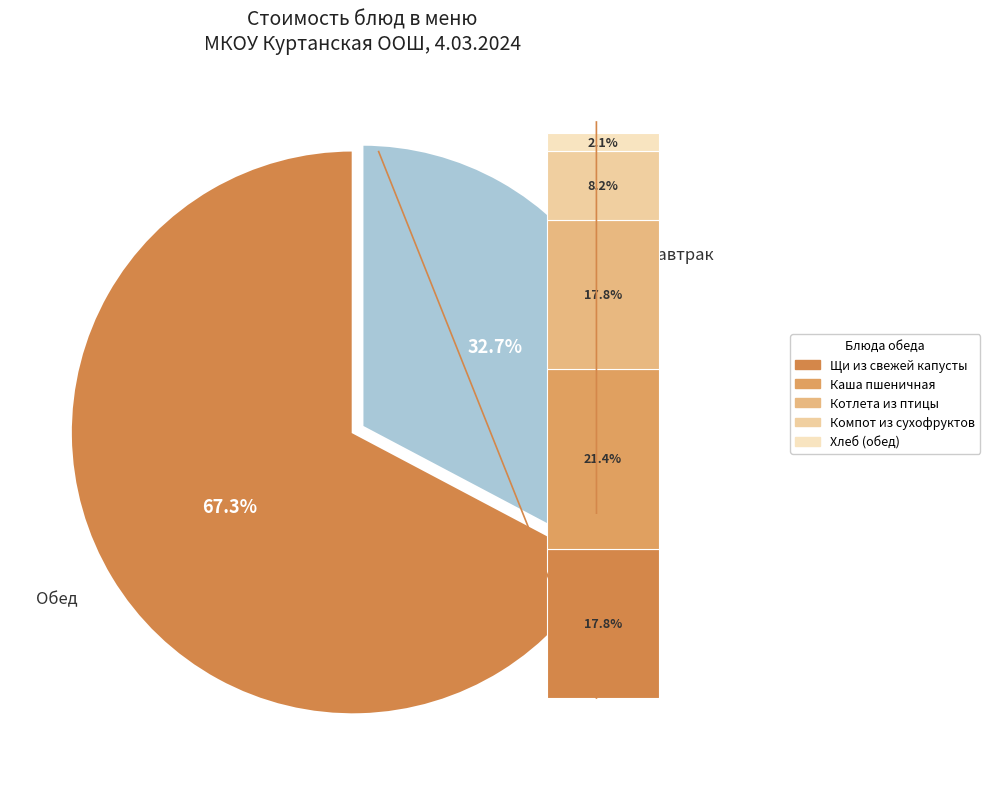

Do Компот из сухофруктов and Котлета из птицы together represent more than half of the pie?

No